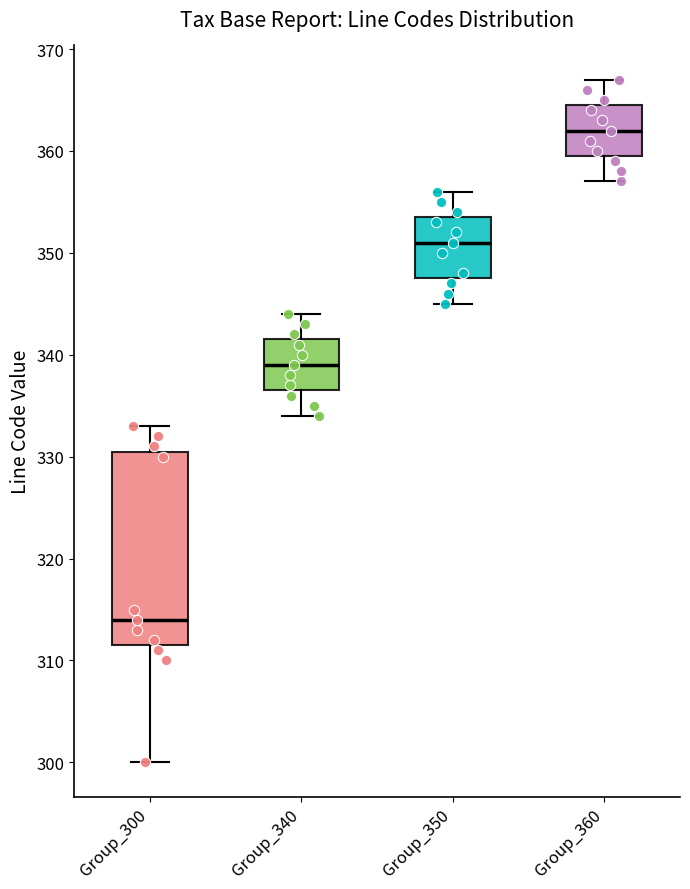

Which box has the lowest median line?

Group_300